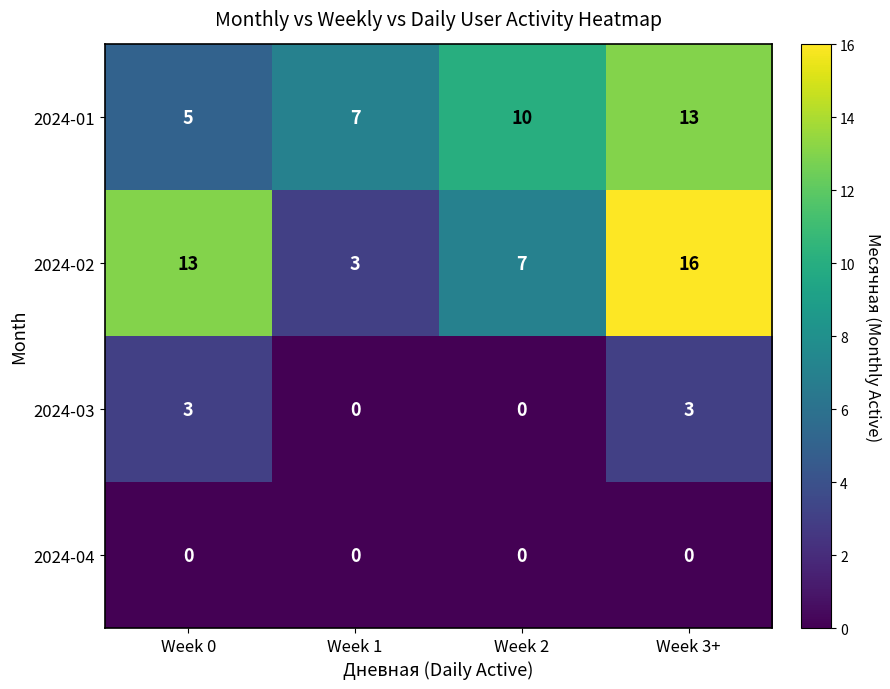

Rank the categories by 2024-01 value from lowest to highest.

Week 0, Week 1, Week 2, Week 3+